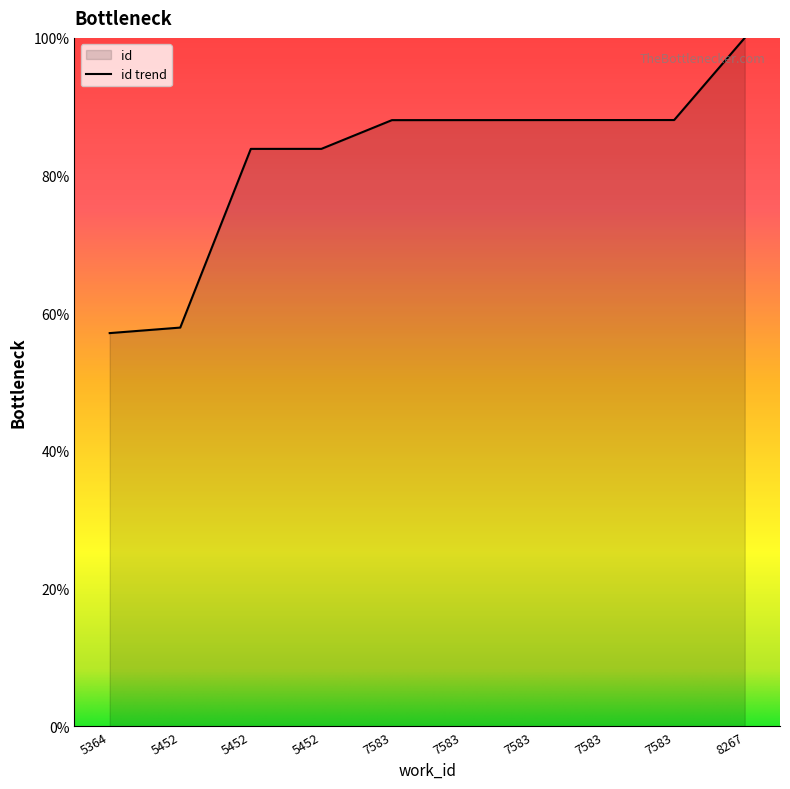

Where does the data first go above 88?

7583